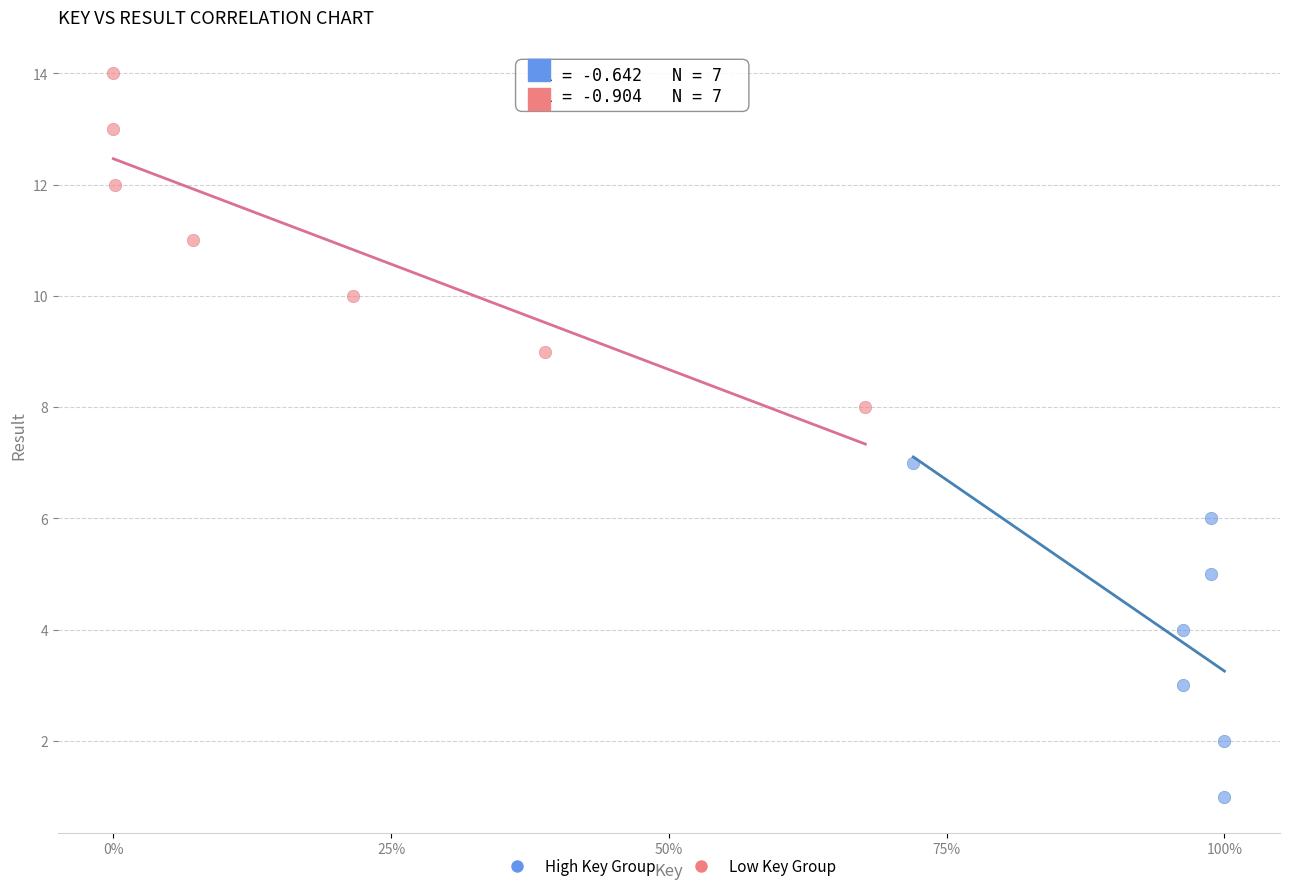

Which series contains the highest Y value?

Low Key Group